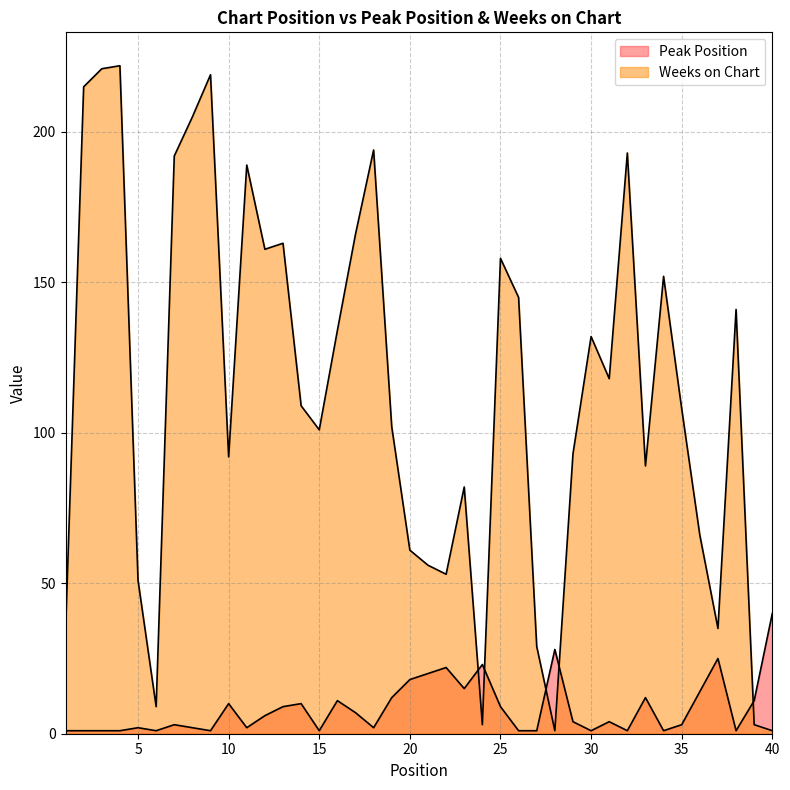

How many series are shown in this chart?

2